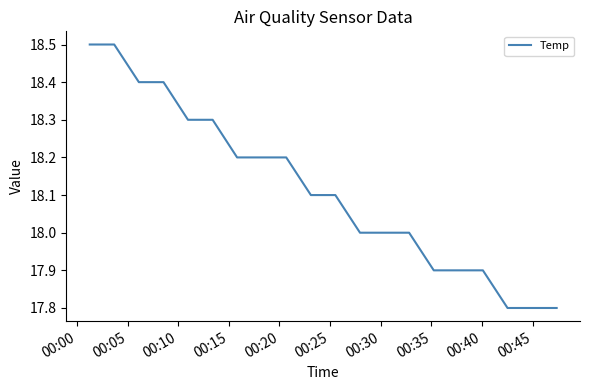

What is the smallest value displayed?

17.8